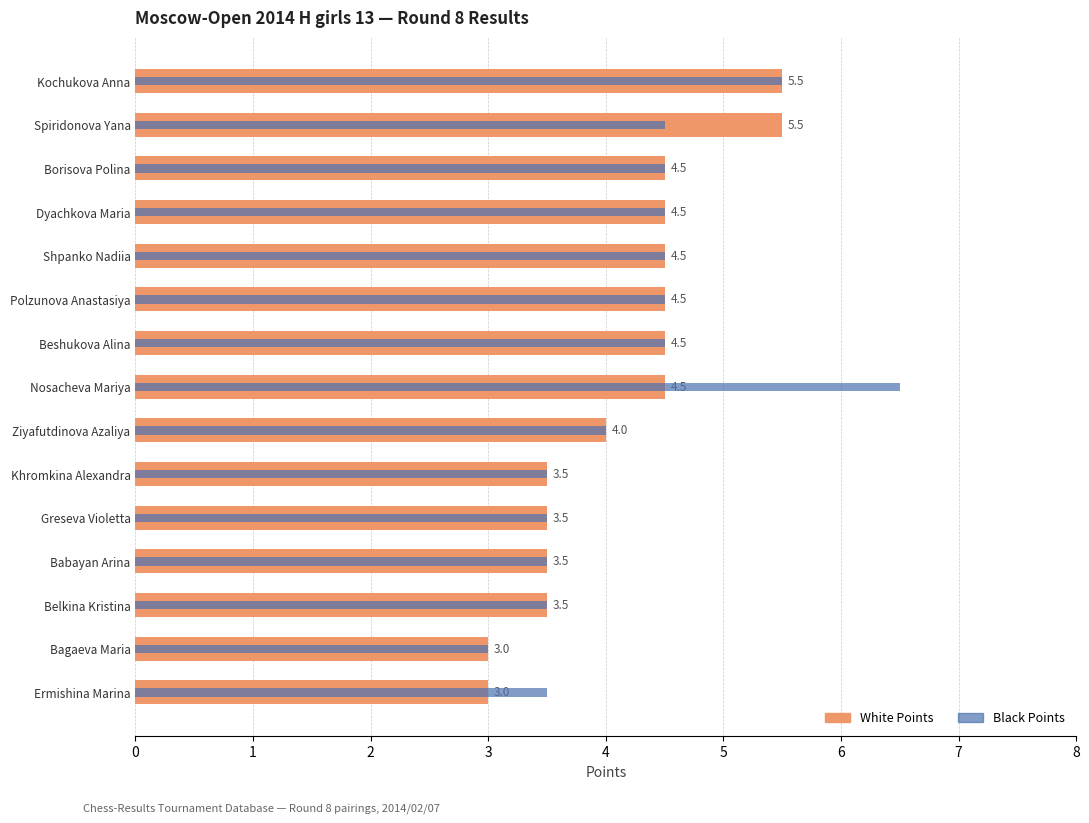

Rank the categories by Black Points value from highest to lowest.

Nosacheva Mariya, Kochukova Anna, Beshukova Alina, Polzunova Anastasiya, Shpanko Nadiia, Dyachkova Maria, Borisova Polina, Spiridonova Yana, Ziyafutdinova Azaliya, Ermishina Marina, Belkina Kristina, Babayan Arina, Greseva Violetta, Khromkina Alexandra, Bagaeva Maria